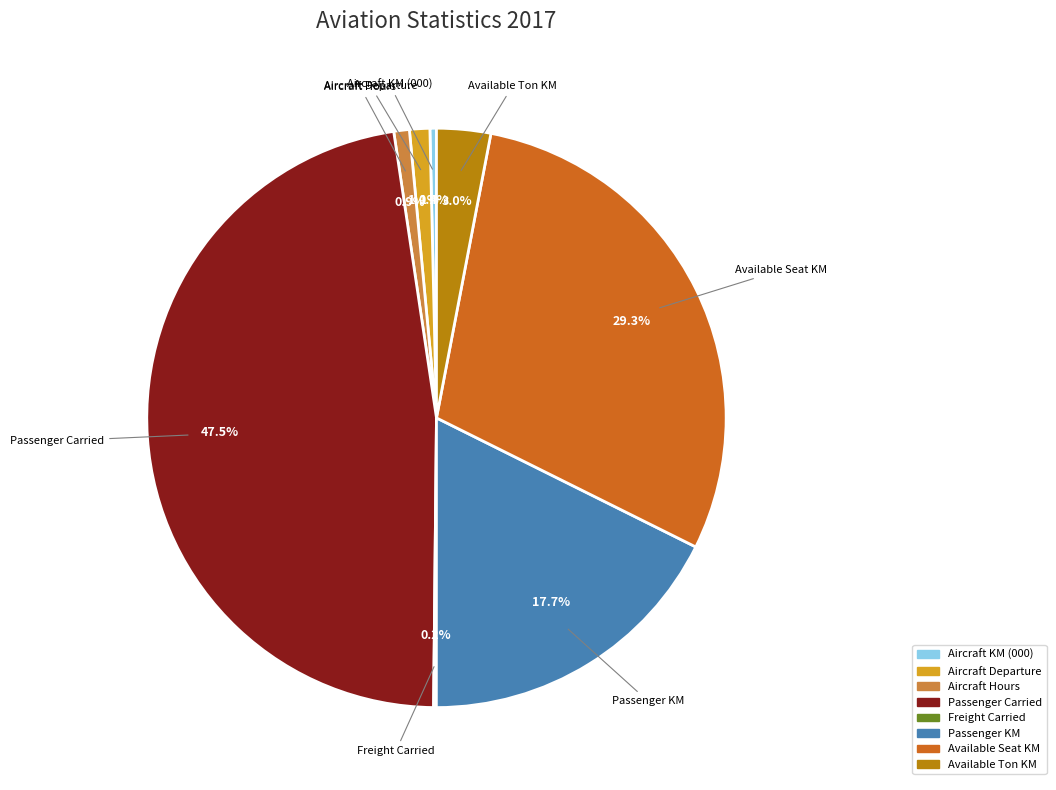

Between Aircraft Hours and Available Ton KM, which is larger?

Available Ton KM